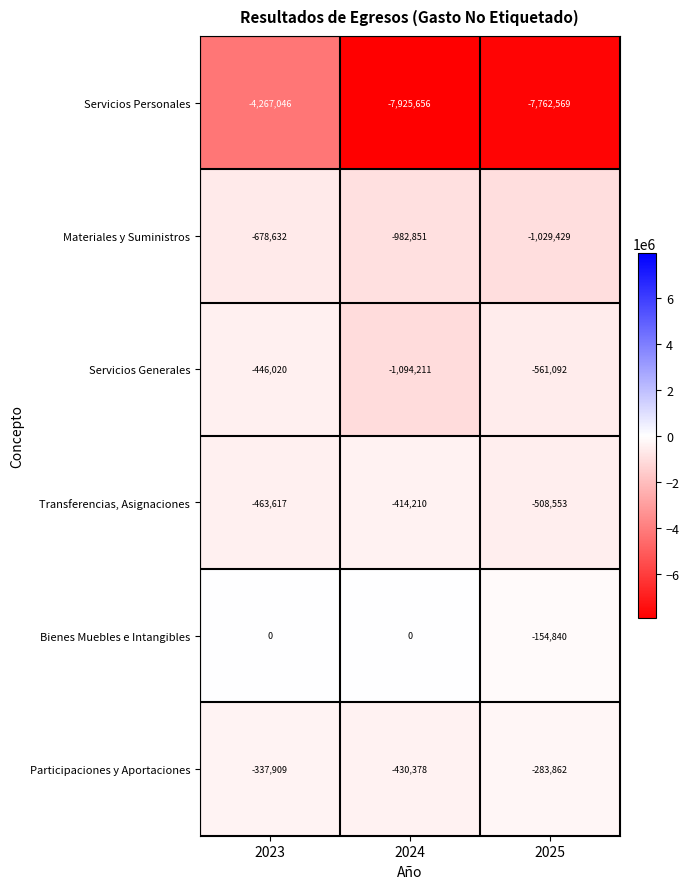

What is the total value across all series at 2024?

-10847306